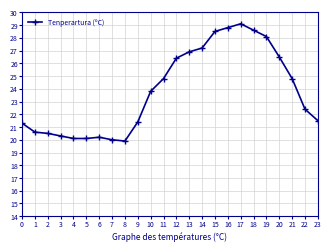

How many lines are shown in the chart?

1